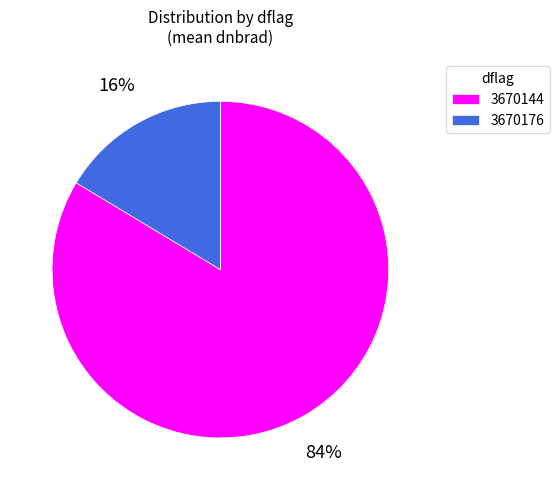

To the nearest percent, what is the average slice percentage?

50%